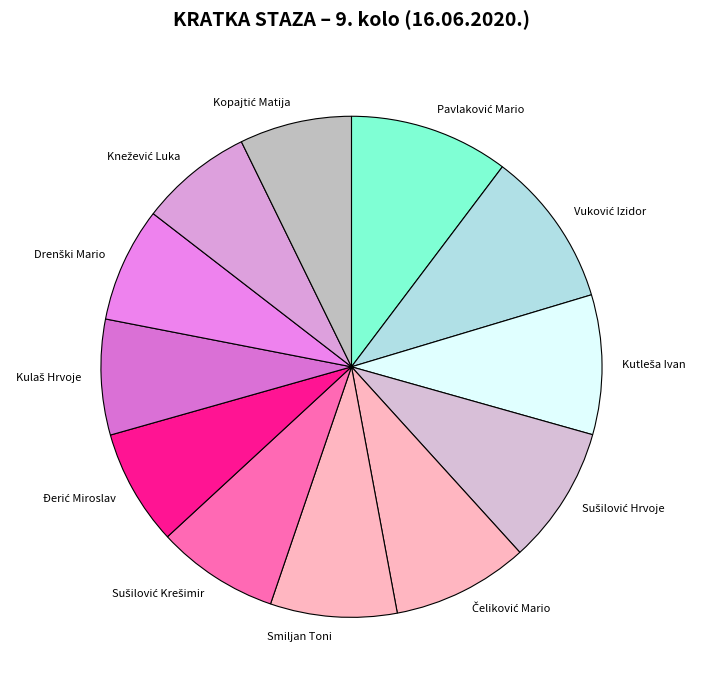

Is there any slice that represents more than half of the pie?

No